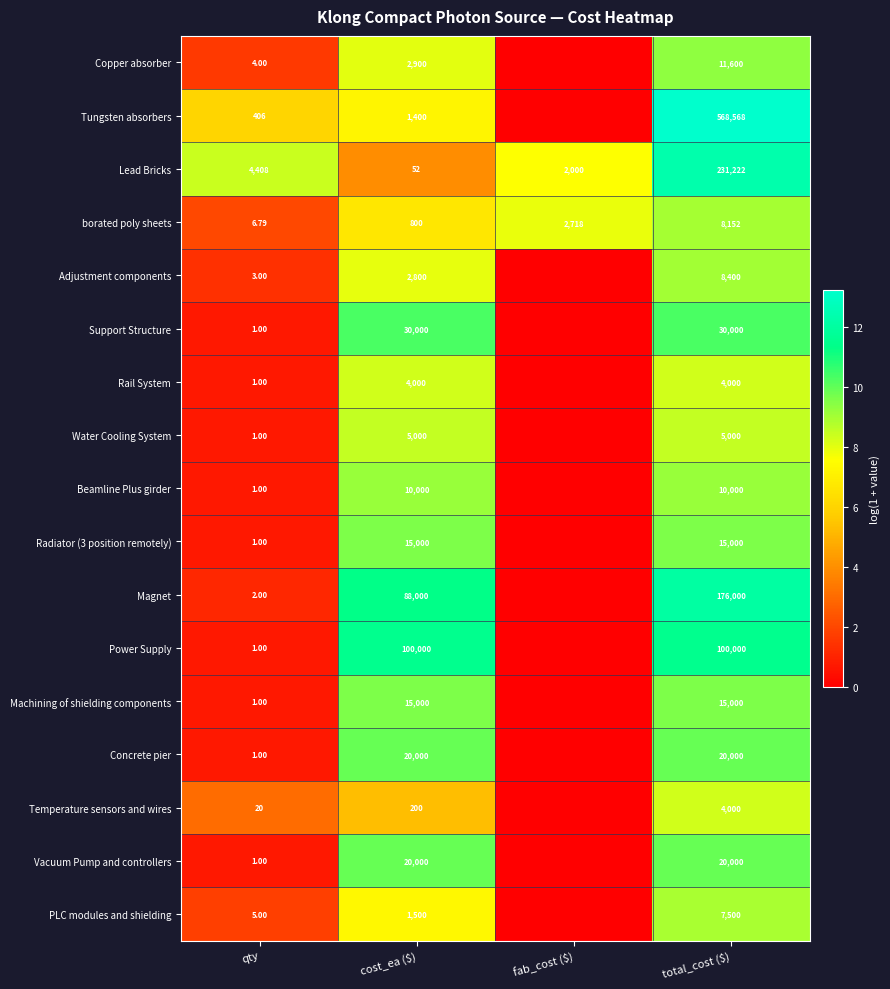

Is it true that Power Supply equals 8.0 at cost_ea ($)?

False